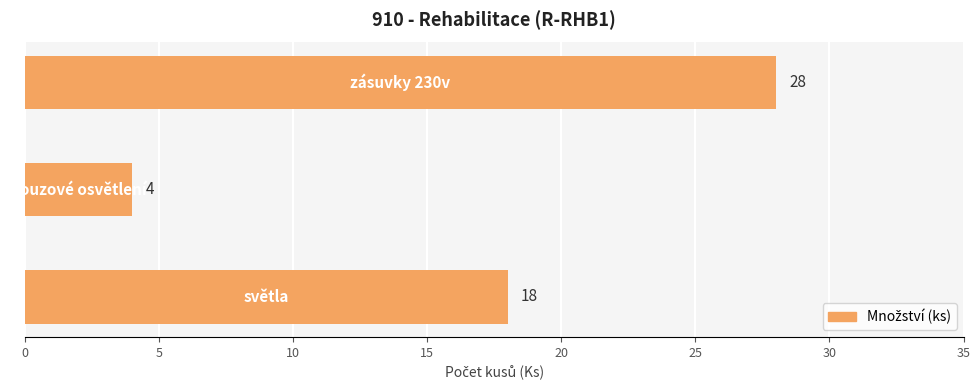

How many categories are shown in the chart?

3